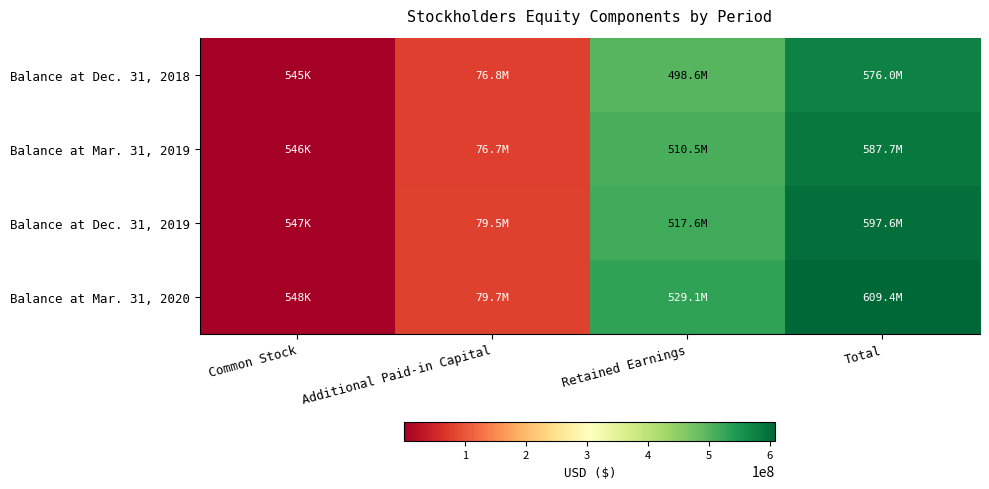

Reading left to right, extract all data points from this chart.

Balance at Dec. 31, 2018: Common Stock=545000	Additional Paid-in Capital=76814000	Retained Earnings=498595000	Total=575954000
Balance at Mar. 31, 2019: Common Stock=546000	Additional Paid-in Capital=76687000	Retained Earnings=510504000	Total=587737000
Balance at Dec. 31, 2019: Common Stock=547000	Additional Paid-in Capital=79465000	Retained Earnings=517577000	Total=597589000
Balance at Mar. 31, 2020: Common Stock=548000	Additional Paid-in Capital=79730000	Retained Earnings=529102000	Total=609380000